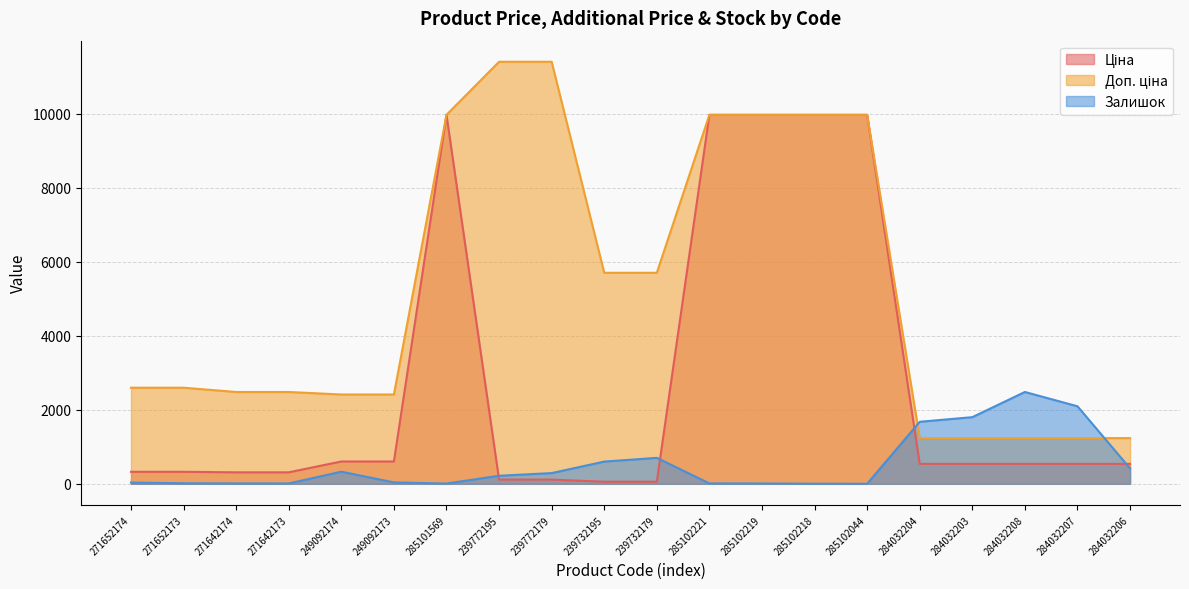

Reading left to right, extract all data points from this chart.

Ціна: 271652174=324.8	271652173=324.8	271642174=310.3	271642173=310.3	249092174=603.7	249092173=603.7	285101569=9975.0	239772195=114.1	239772179=114.1	239732195=57.0	239732179=57.0	285102221=9975.0	285102219=9975.0	285102218=9975.0	285102044=9975.0	284032204=539.0	284032203=539.0	284032208=539.0	284032207=539.0	284032206=539.0
Доп. ціна: 271652174=2598.3	271652173=2598.3	271642174=2482.4	271642173=2482.4	249092174=2414.8	249092173=2414.8	285101569=9975.0	239772195=11410.0	239772179=11410.0	239732195=5705.0	239732179=5705.0	285102221=9975.0	285102219=9975.0	285102218=9975.0	285102044=9975.0	284032204=1235.4	284032203=1235.4	284032208=1235.4	284032207=1235.4	284032206=1235.4
Залишок: 271652174=34.0	271652173=15.0	271642174=11.0	271642173=10.0	249092174=328.0	249092173=38.0	285101569=7.0	239772195=218.0	239772179=290.0	239732195=601.0	239732179=702.0	285102221=11.0	285102219=9.0	285102218=3.0	285102044=1.0	284032204=1677.0	284032203=1802.0	284032208=2483.0	284032207=2096.0	284032206=417.0